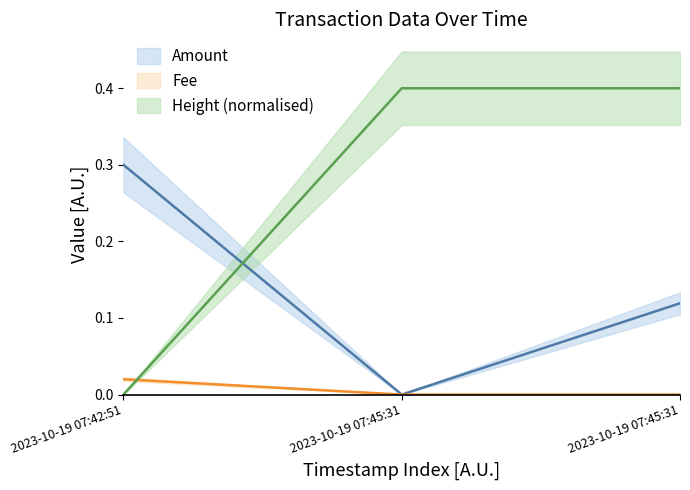

Is it true that Height equals 0.2 at 2023-10-19 07:45:31?

False